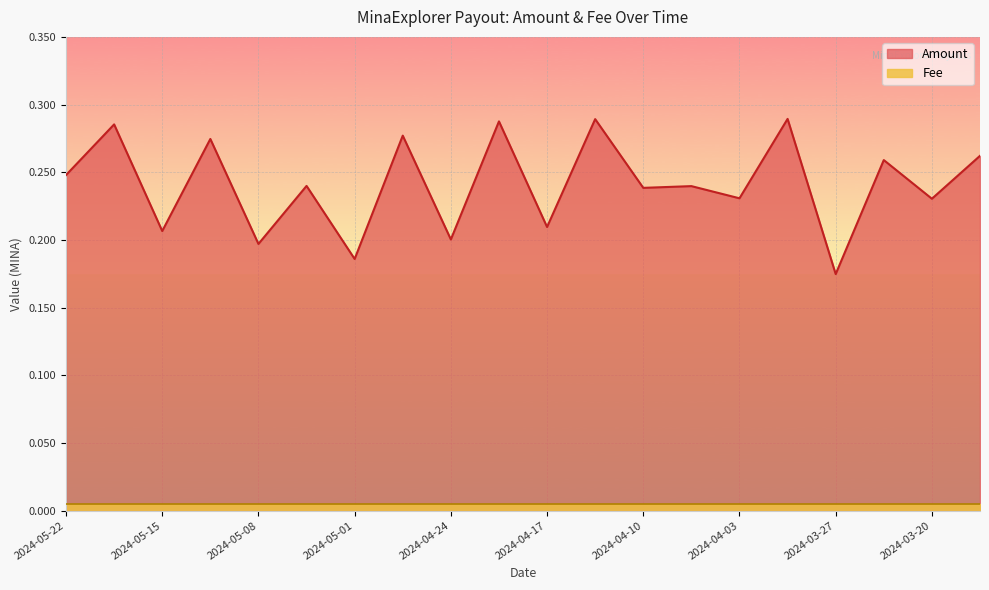

Which has a higher value, 2024-05-15 or 2024-05-08?

2024-05-15